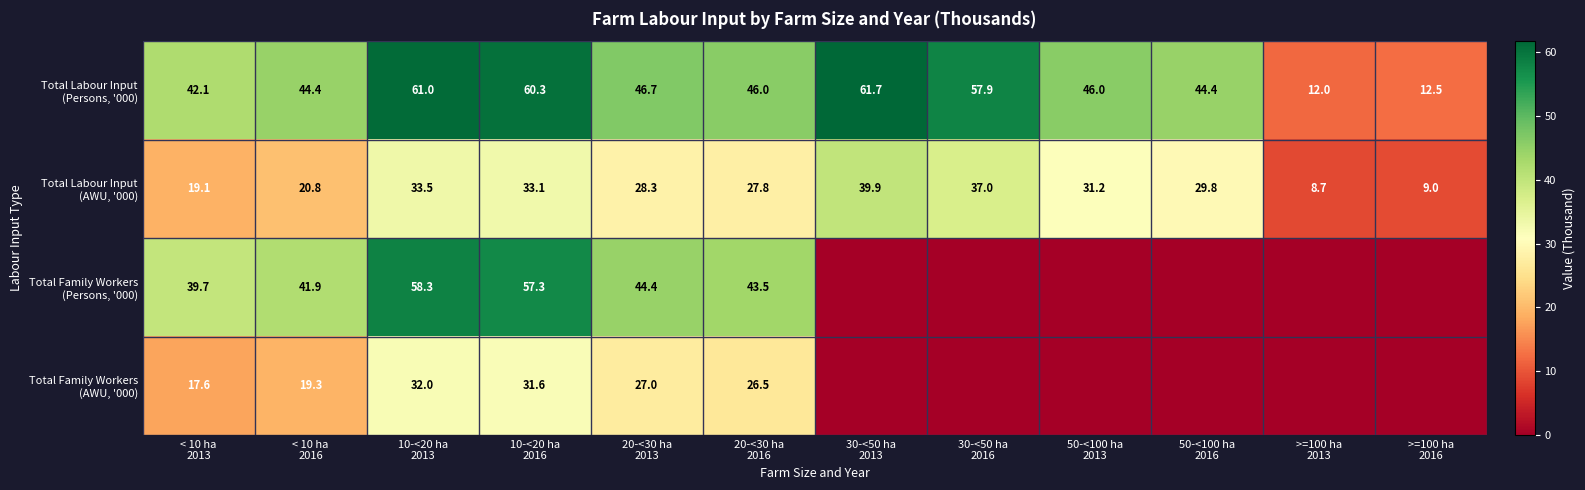

The Total Labour Input (Persons, '000) series shows 12.5 at >=100 ha 2016. True or false?

True